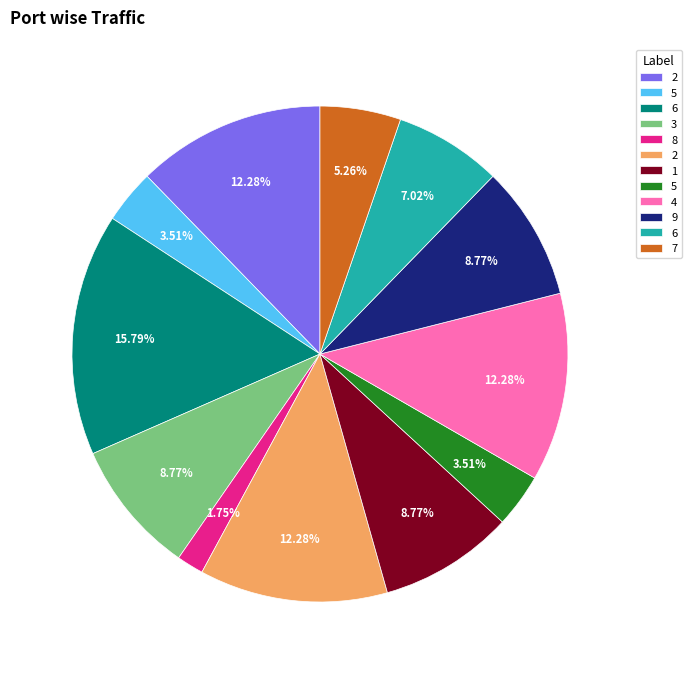

Does any single category account for the majority?

No